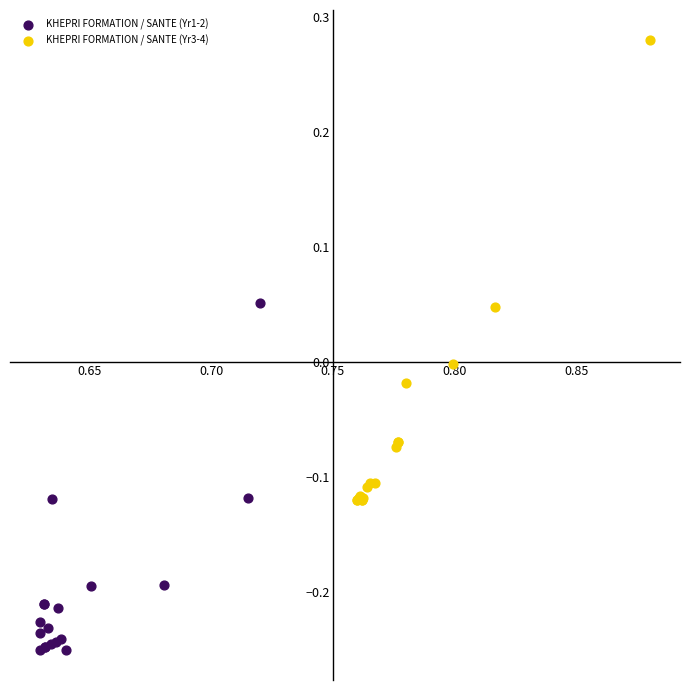

Which series has the widest spread of Y values?

KHEPRI FORMATION / SANTE (Yr3-4)